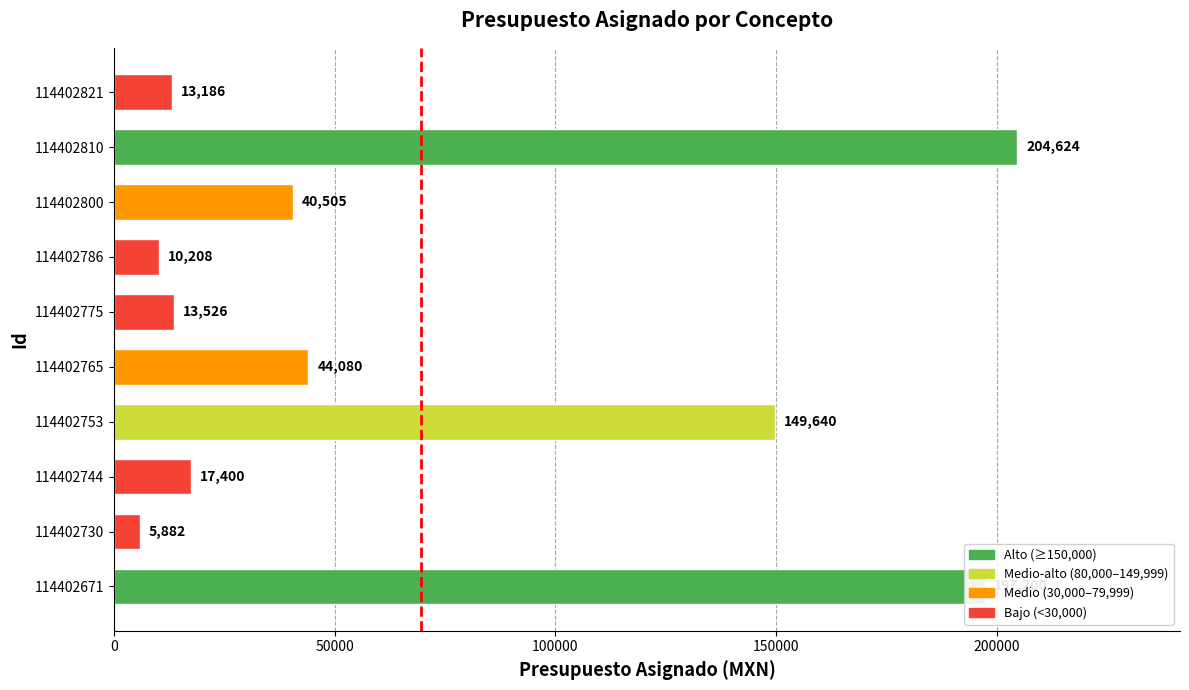

Rank the categories by value from lowest to highest.

114402730, 114402786, 114402821, 114402775, 114402744, 114402800, 114402765, 114402753, 114402671, 114402810